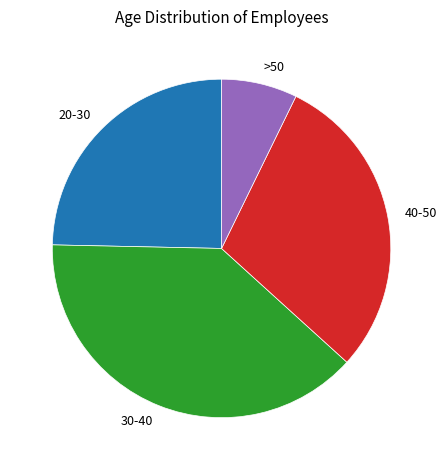

Rank the categories by value from highest to lowest.

30-40, 40-50, 20-30, >50